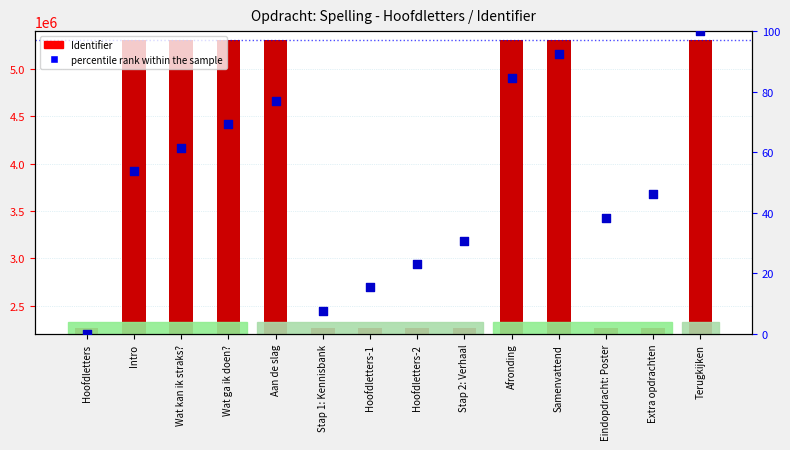

Which series has the largest total across all categories?

Identifier (count)